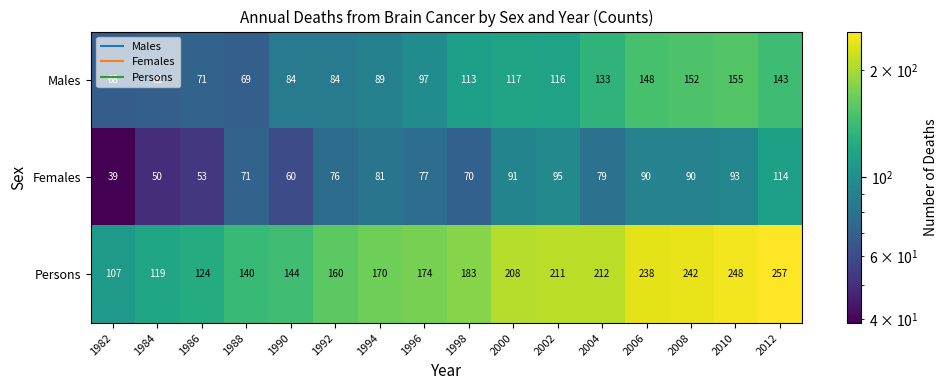

Rank the series by their average value, from lowest to highest.

Females, Males, Persons